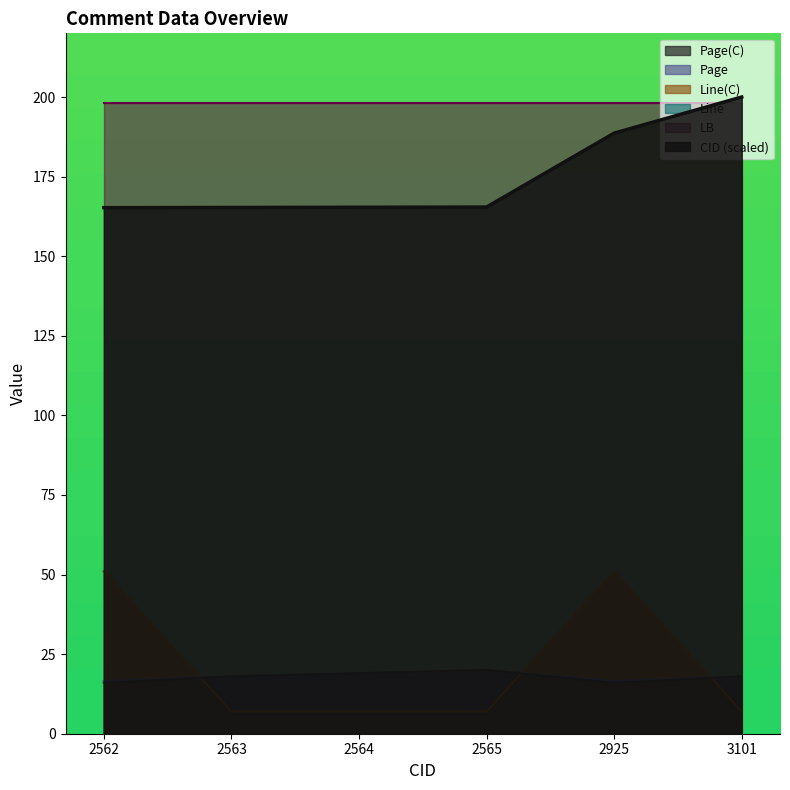

What is the smallest value displayed?

7.0